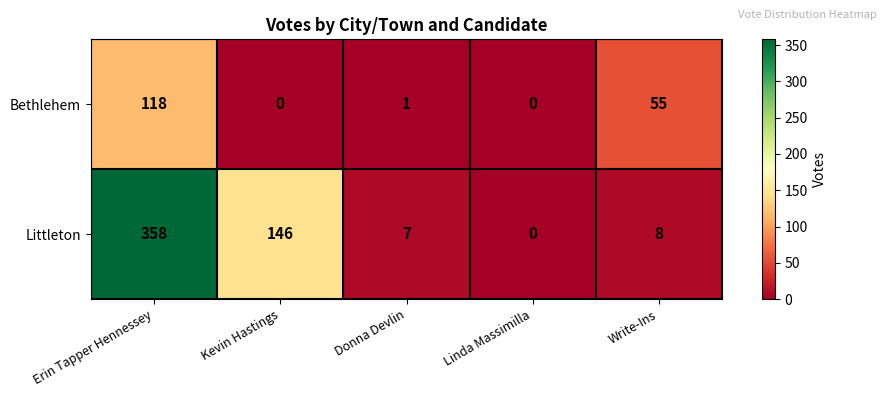

The Littleton series shows 7 at Donna Devlin. True or false?

True